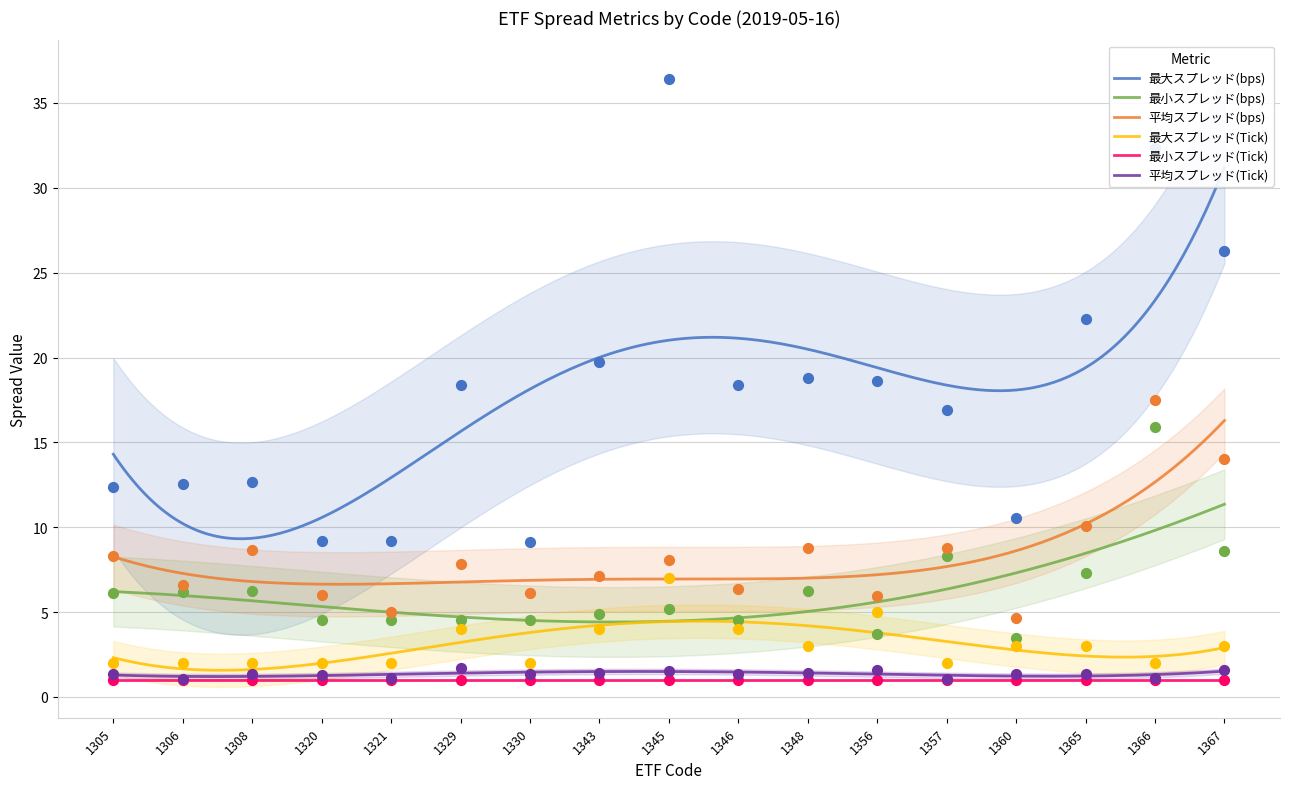

Which series contains the lowest Y value?

平均スプレッド(Tick)